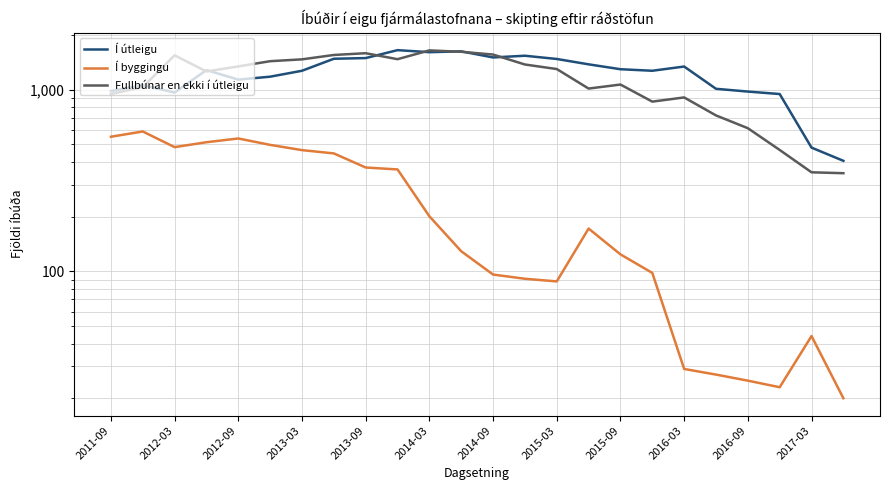

The Fullbúnar en ekki í útleigu series shows 2338 at 2012-09. True or false?

False